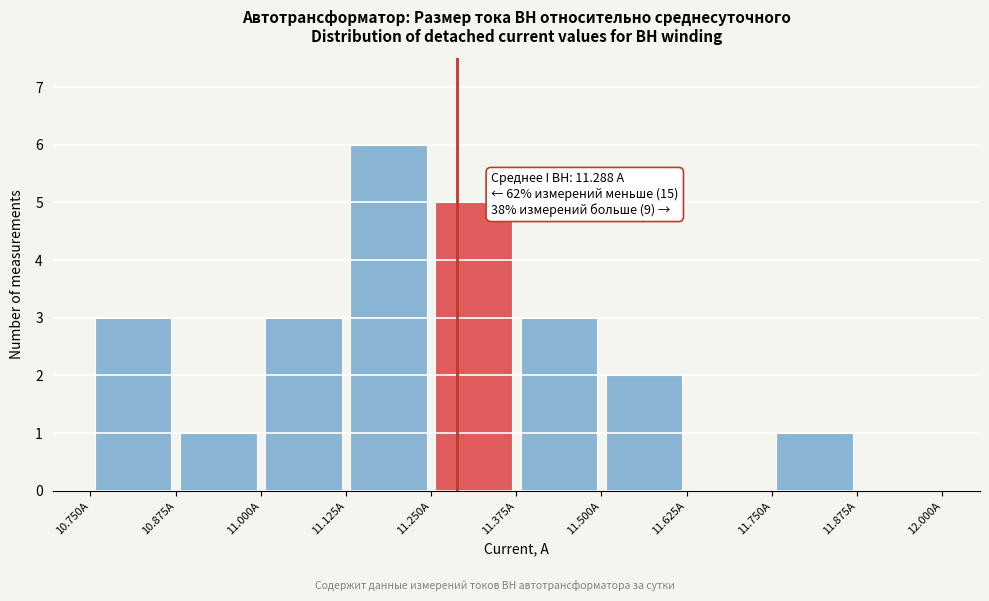

Which range on the x-axis has the tallest bar?

11.125 to 11.250